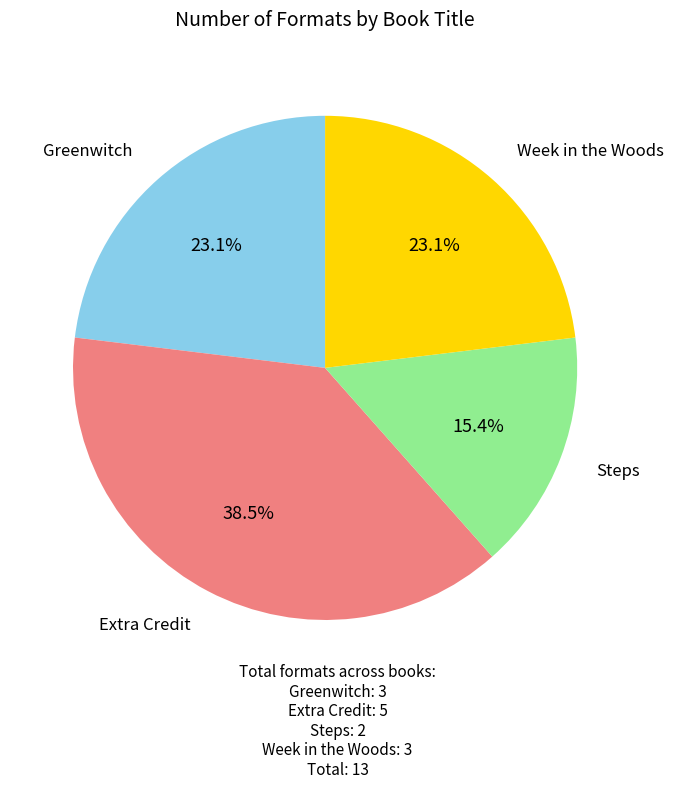

Approximately how many times larger is the value at Extra Credit compared to Greenwitch?

1.7